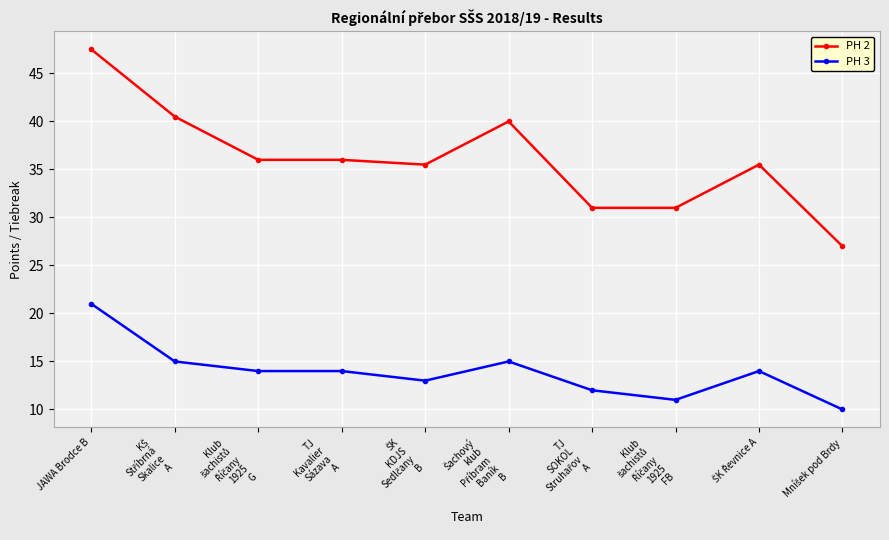

What is the smallest value displayed?

10.0